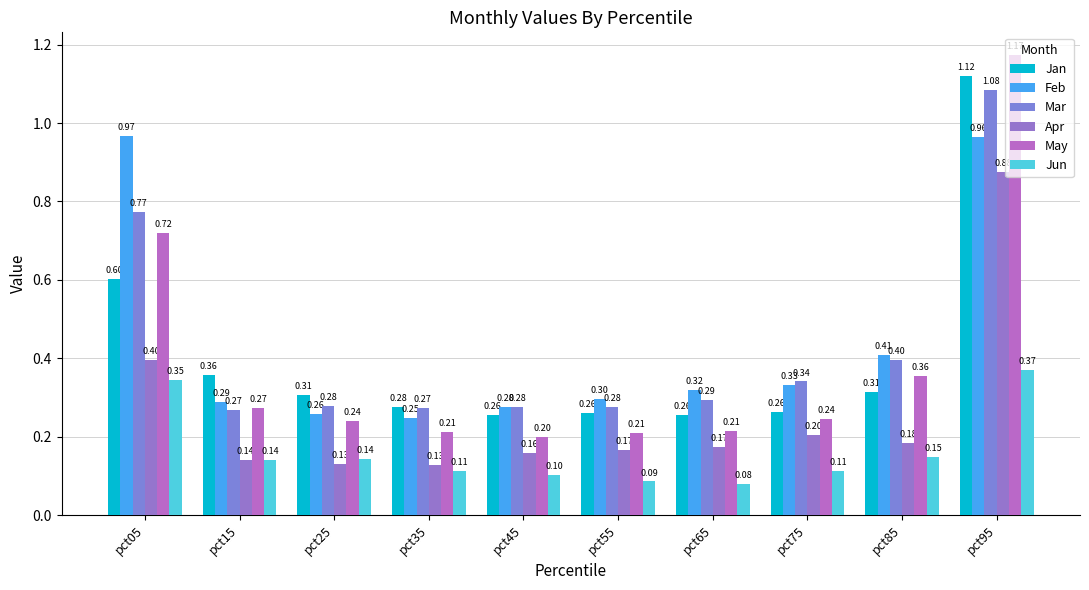

Which series changed the most between pct15 and pct95?

May